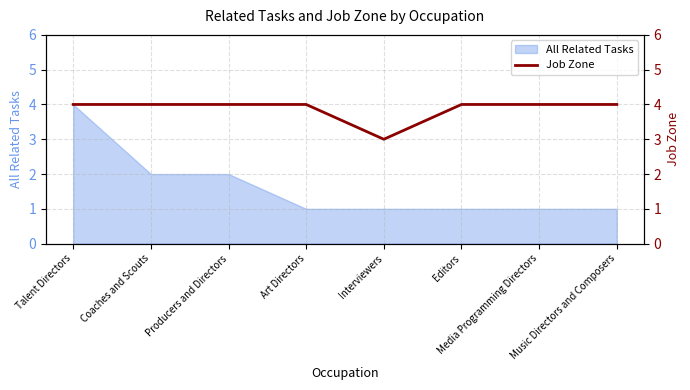

At which label does All Related Tasks reach its peak?

Talent Directors